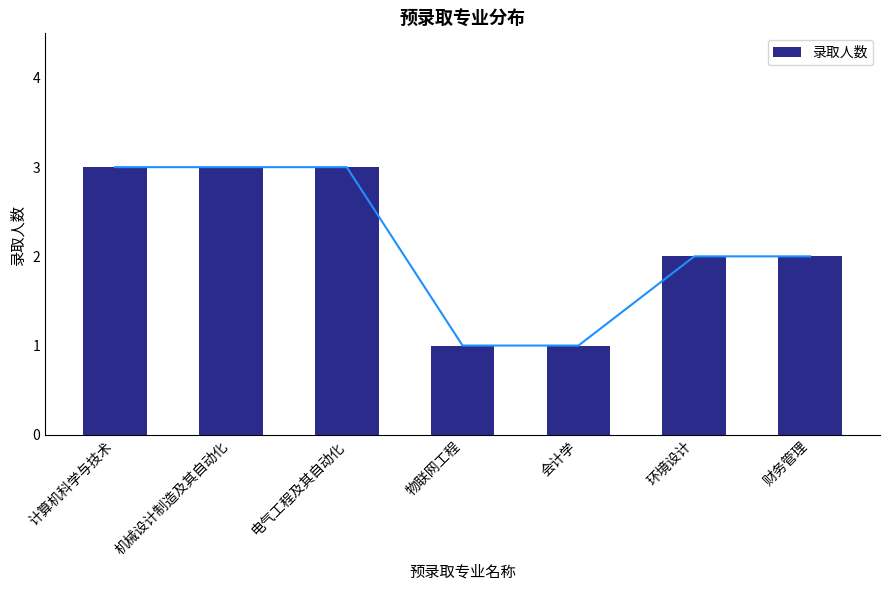

List the labels in order of value, largest first.

计算机科学与技术, 机械设计制造及其自动化, 电气工程及其自动化, 环境设计, 财务管理, 物联网工程, 会计学